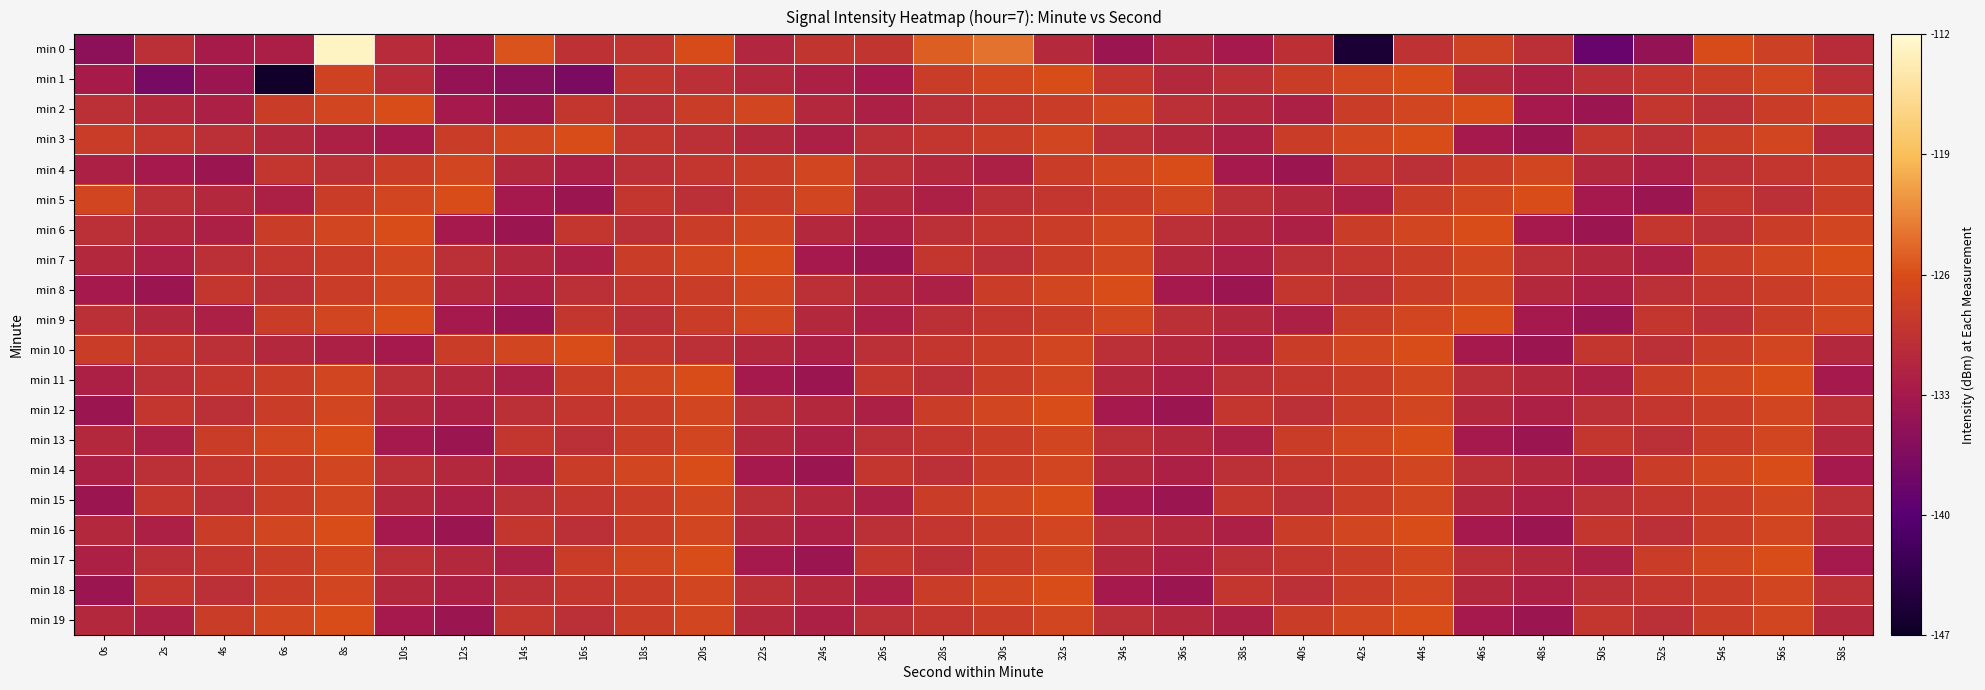

Between 32s and 34s, which is larger?

32s